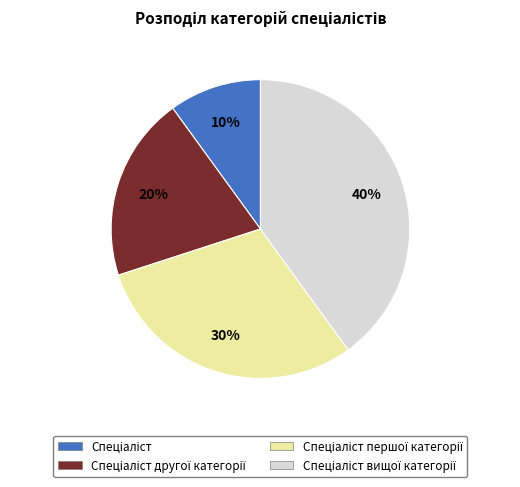

Does any single category account for the majority?

No